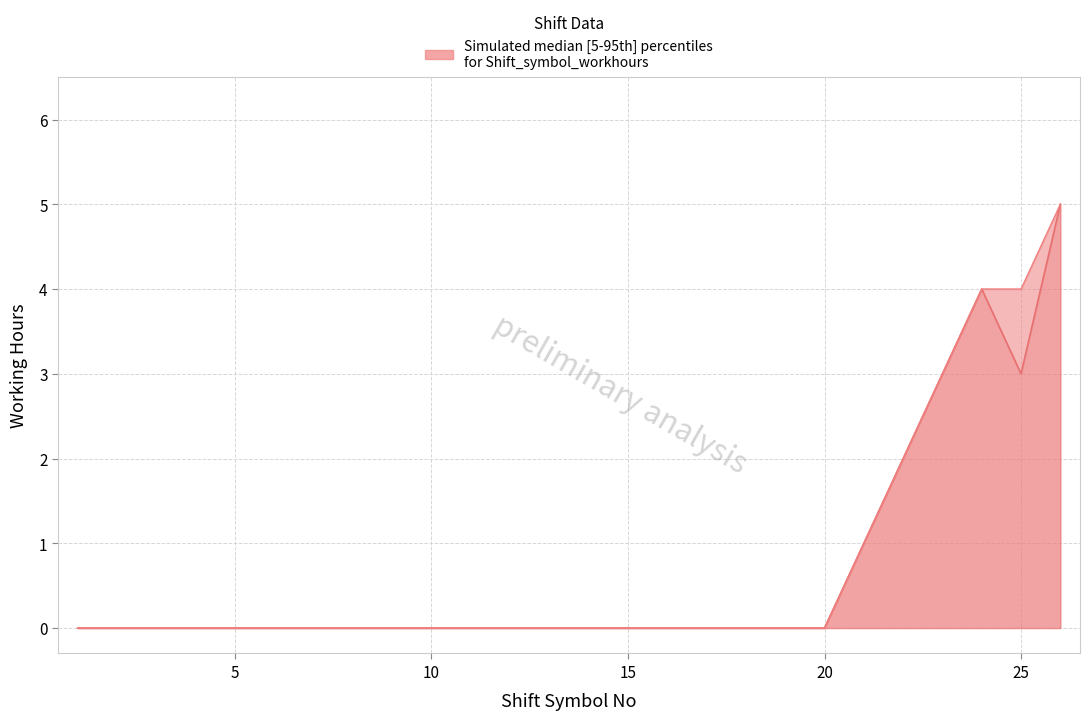

What is the value of the upper point at the 6th from the left?

4